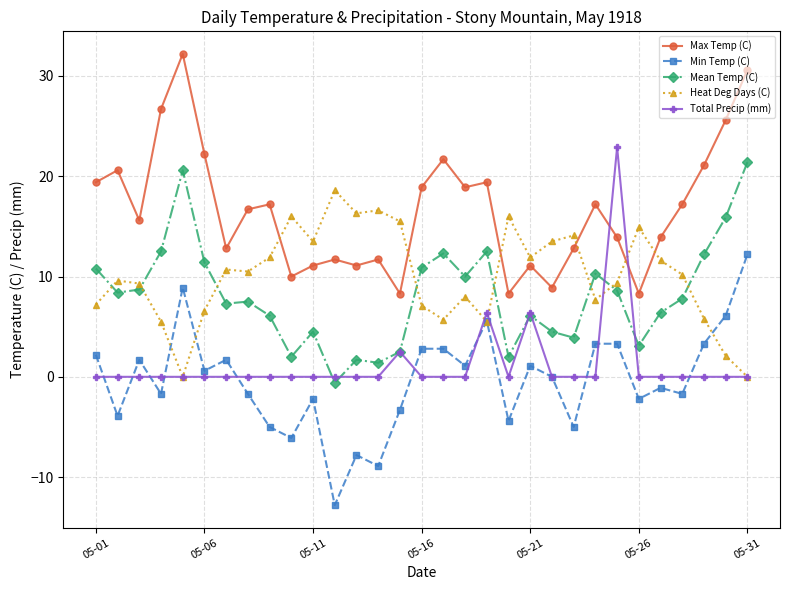

What is the lowest value of the Max Temp (C) series?

8.3